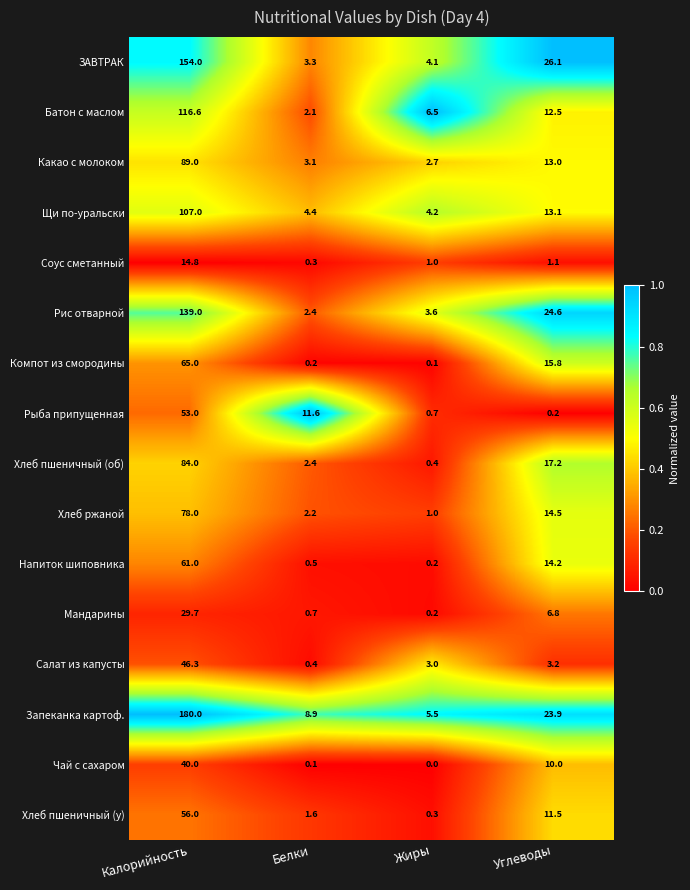

True or false: Батон с маслом has a value of 155.0 at Калорийность.

False